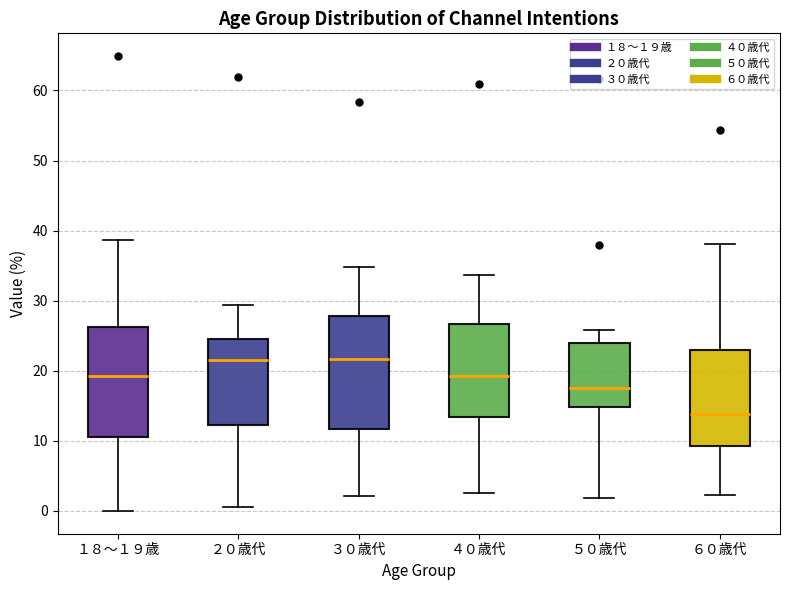

Reading left to right, transcribe this box plot: for each box, give where its median line is, the range the box spans, and where its two whiskers end, as read against the y-axis. The values are not printed on the chart, so give them approximately, as read against the axis.

１８～１９歳: median 19, box 11 to 26, whiskers 0 to 39
２０歳代: median 22, box 12 to 25, whiskers 1 to 29
３０歳代: median 22, box 12 to 28, whiskers 2 to 35
４０歳代: median 19, box 13 to 27, whiskers 3 to 34
５０歳代: median 18, box 15 to 24, whiskers 2 to 26
６０歳代: median 14, box 9 to 23, whiskers 2 to 38